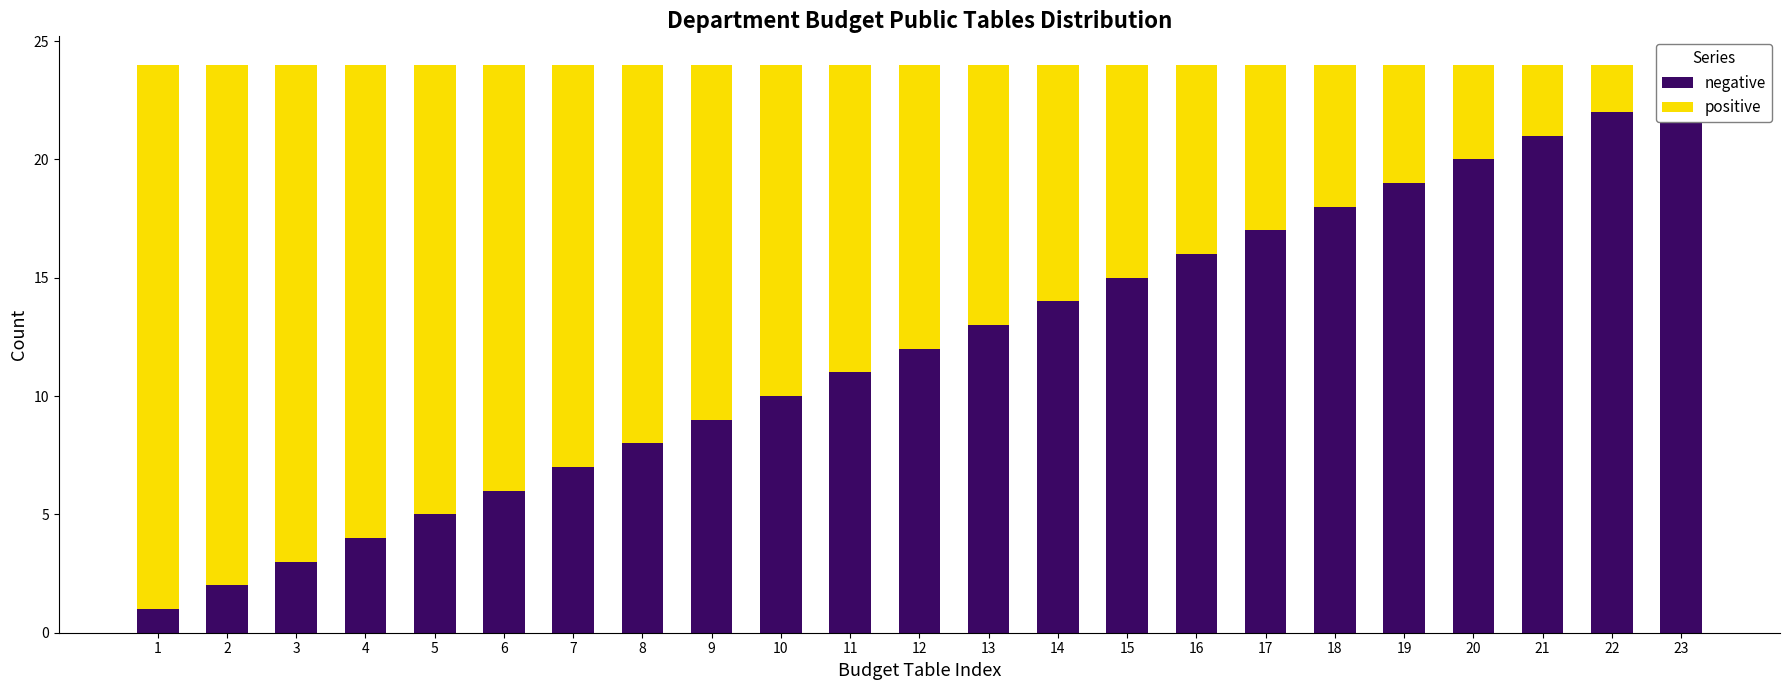

How many groups of bars are there?

23